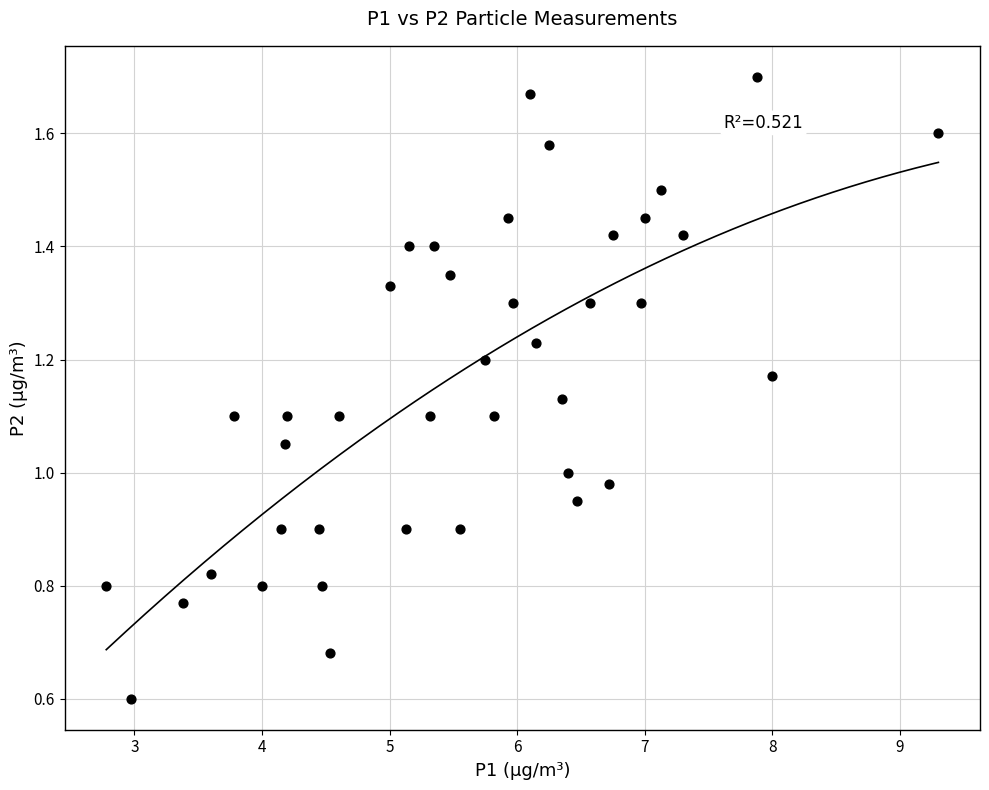

What is the range of X values (max minus min)?

6.5